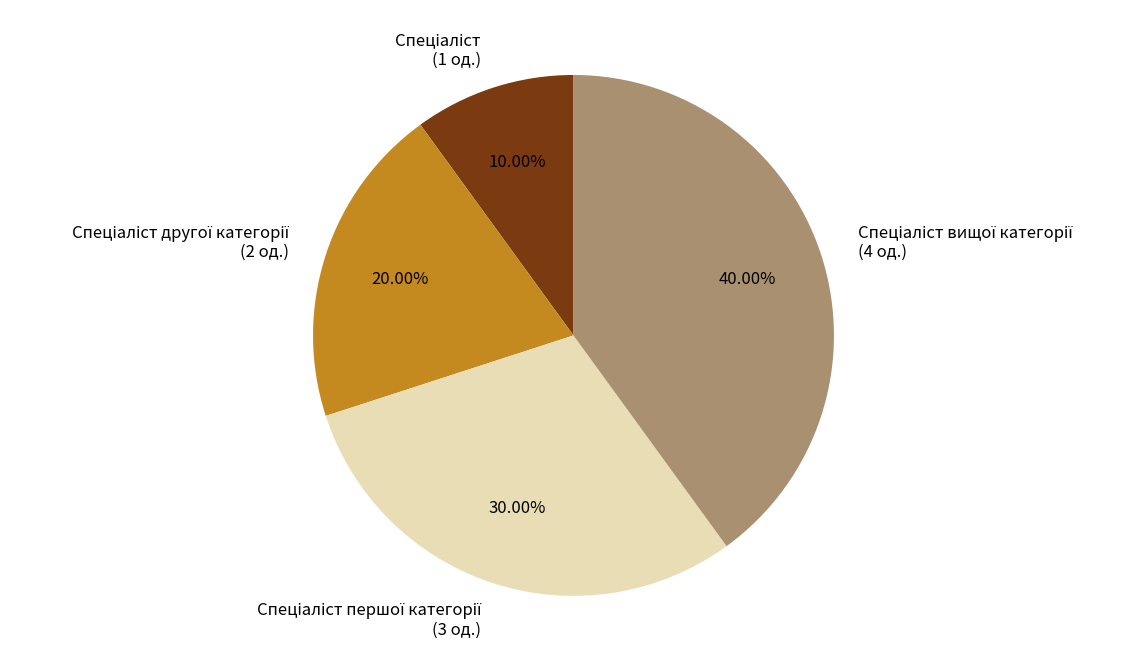

Is there a majority slice in this chart?

No